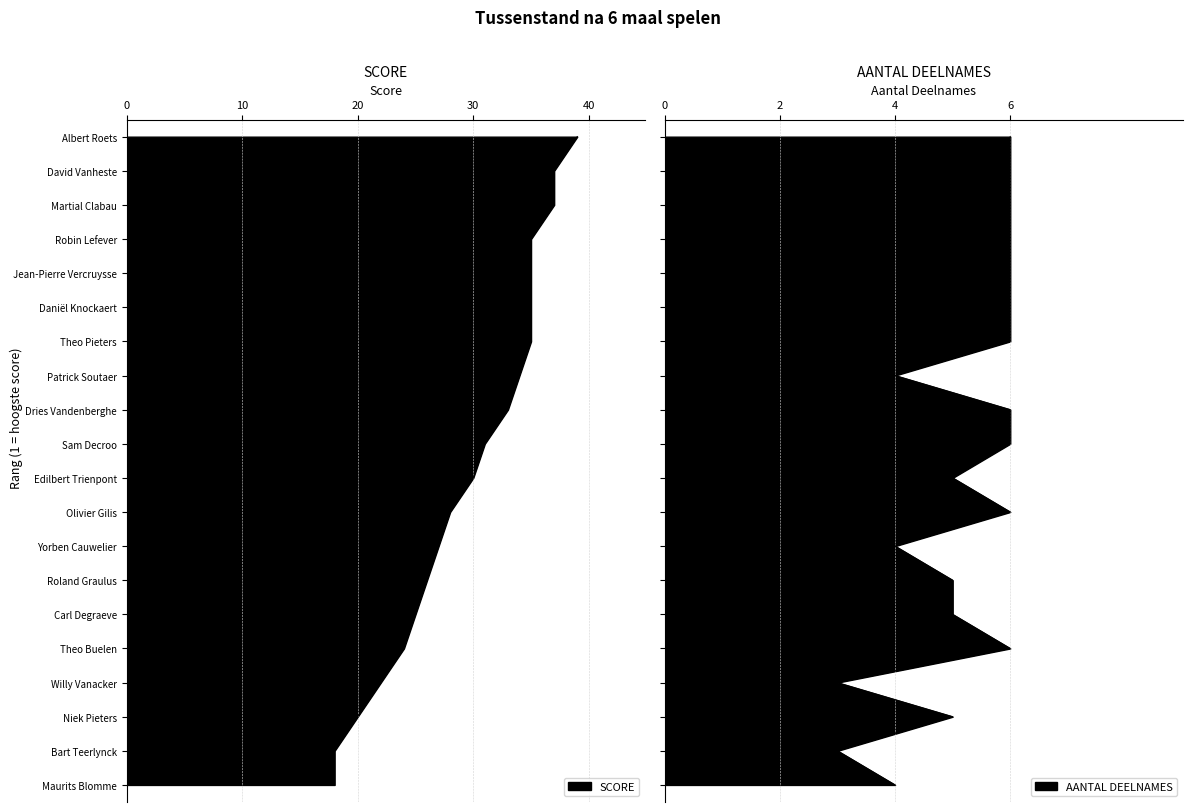

Is it true that the value at Albert Roets is -9?

False